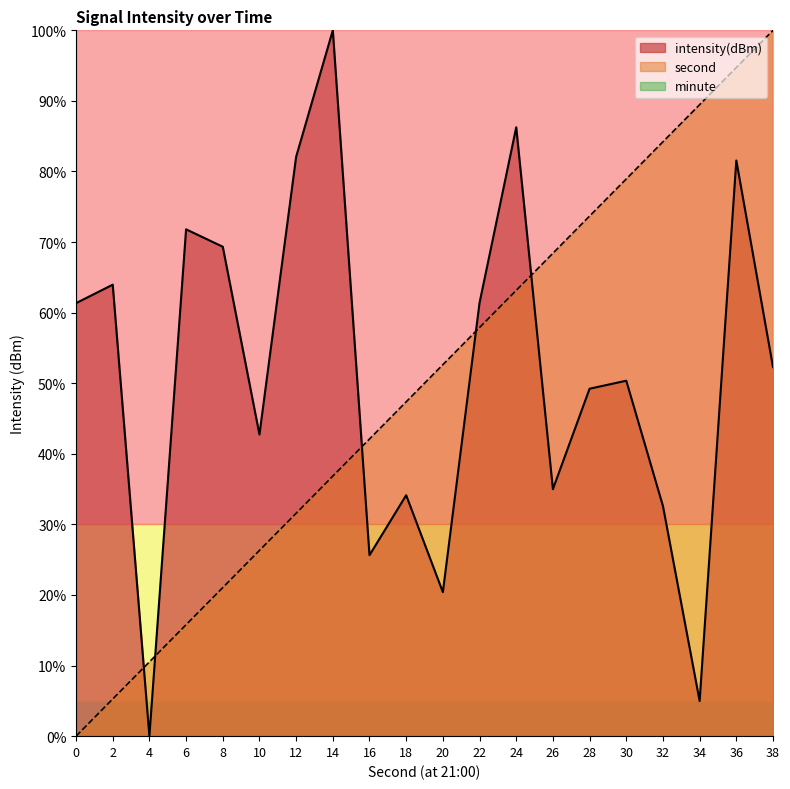

Which series has the largest range (max minus min)?

intensity(dBm)